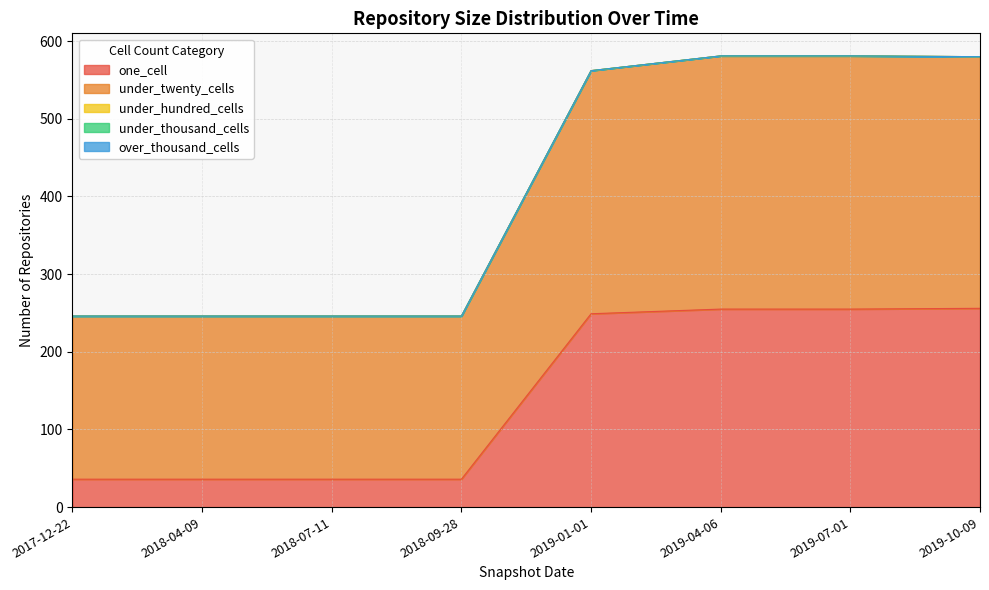

What is the spread (max minus min) of values at 2019-07-01?

326